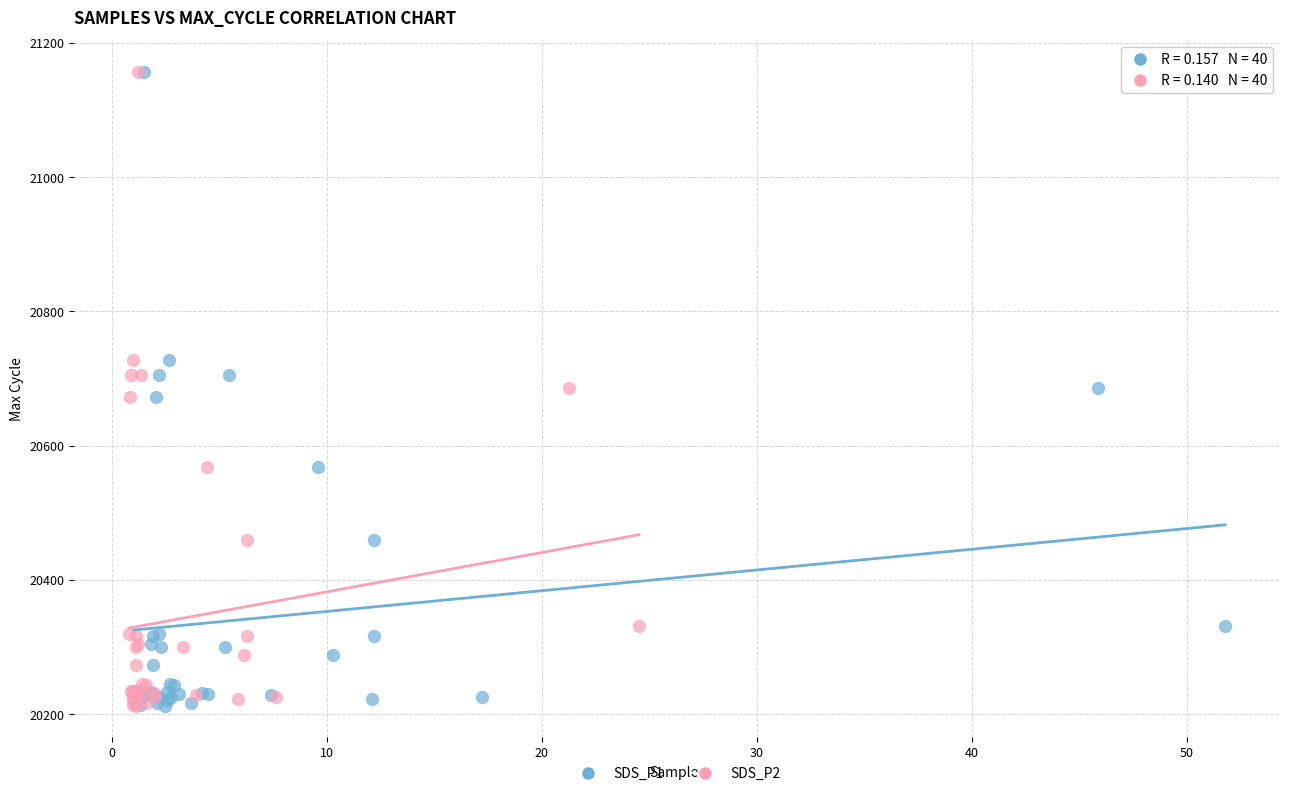

What are all the series names shown in the legend?

SDS_P1, SDS_P2